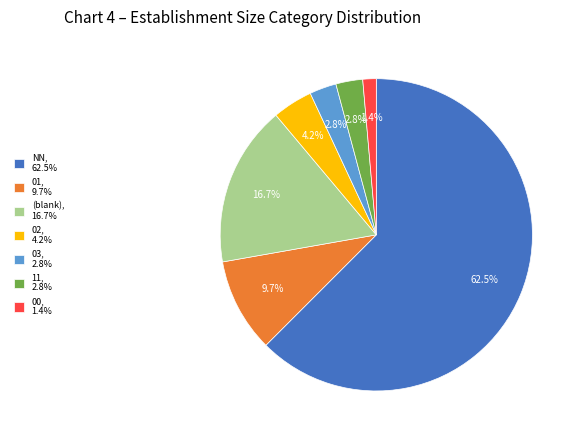

Which slice is the largest?

NN, 62.5%